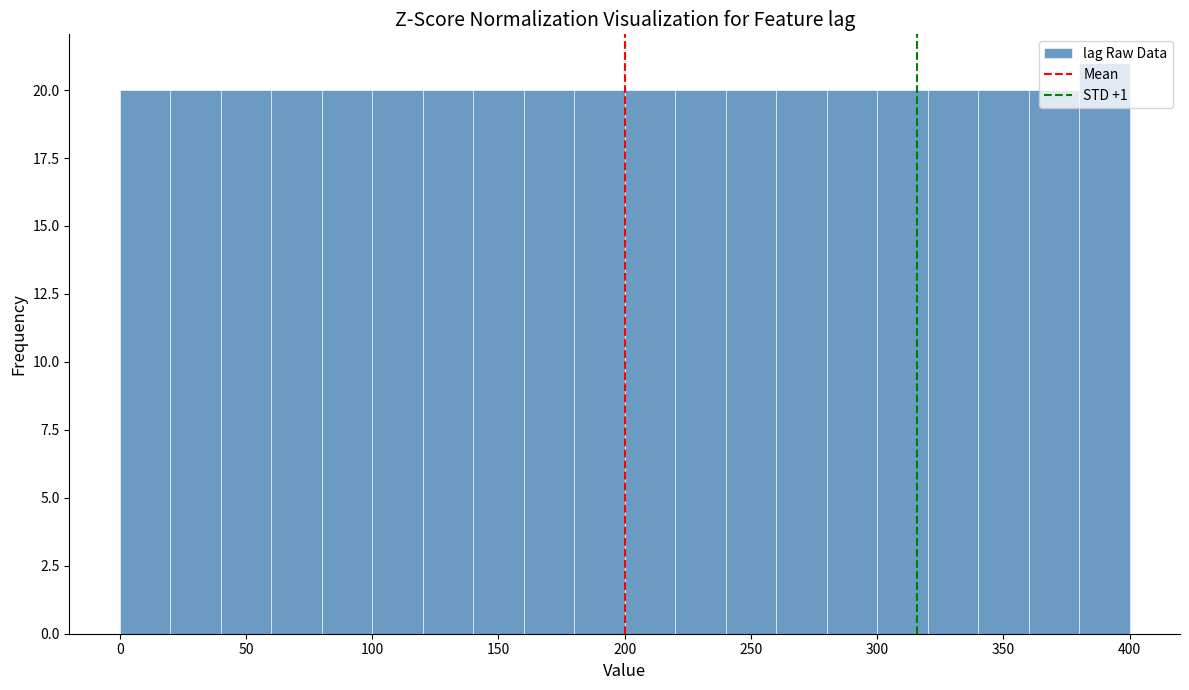

Which range on the x-axis has the tallest bar?

380 to 400